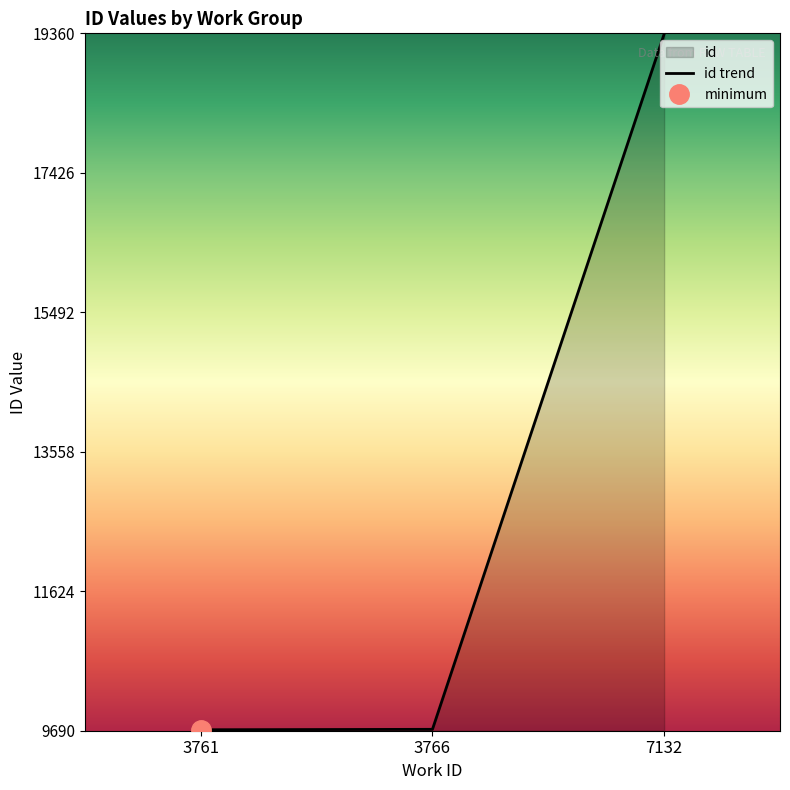

List the labels in order of value, smallest first.

3761, 3766, 7132